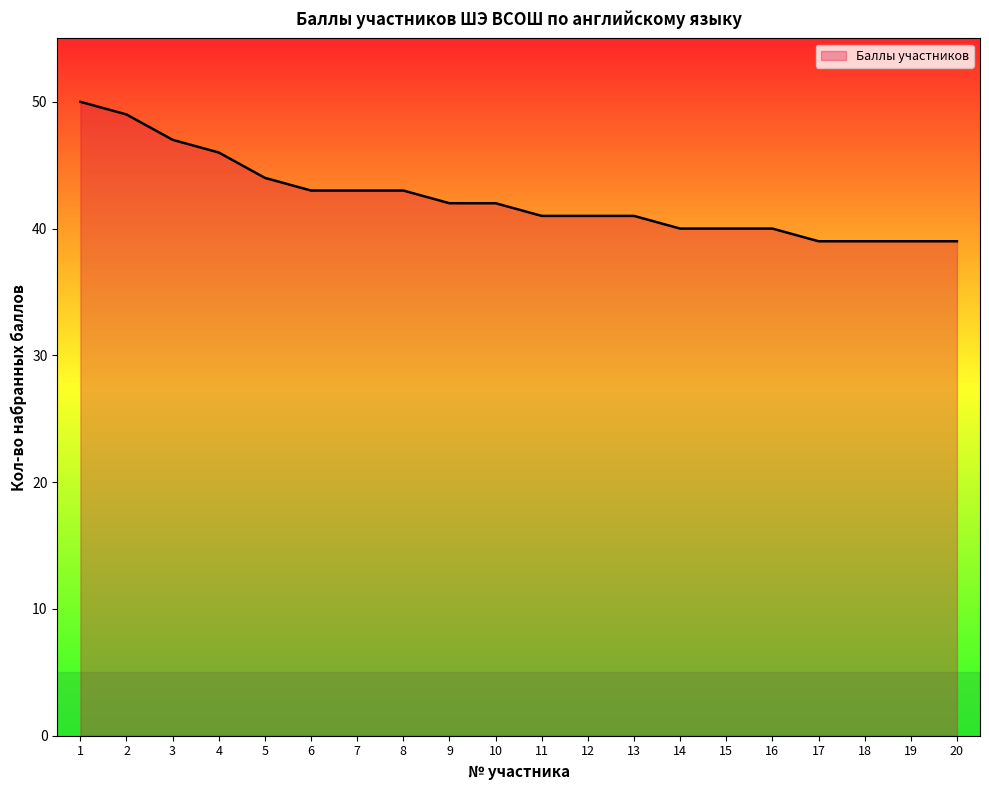

What is the difference between the values at 5 and 20?

5